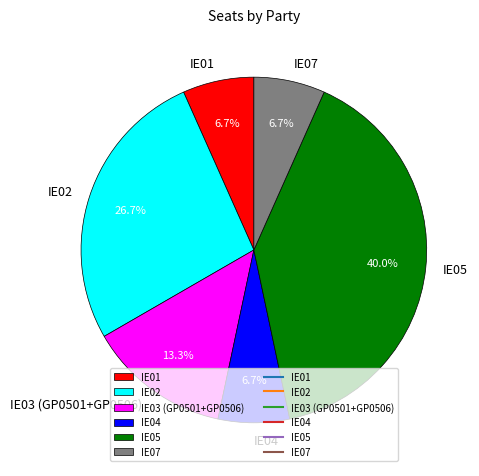

Between IE03 (GP0501+GP0506) and IE07, which is larger?

IE03 (GP0501+GP0506)